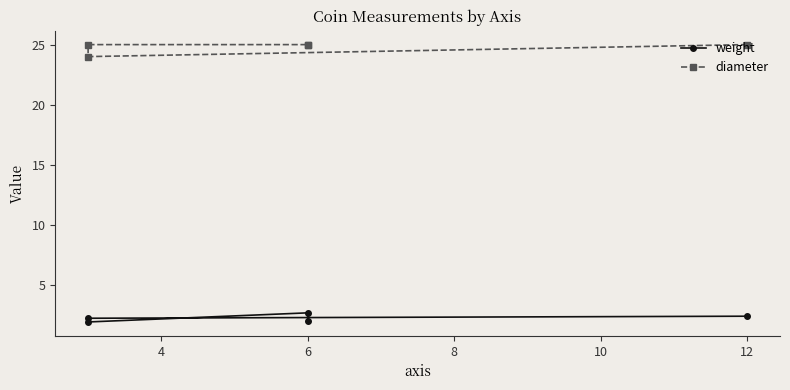

At which category does weight reach its first local valley?

6